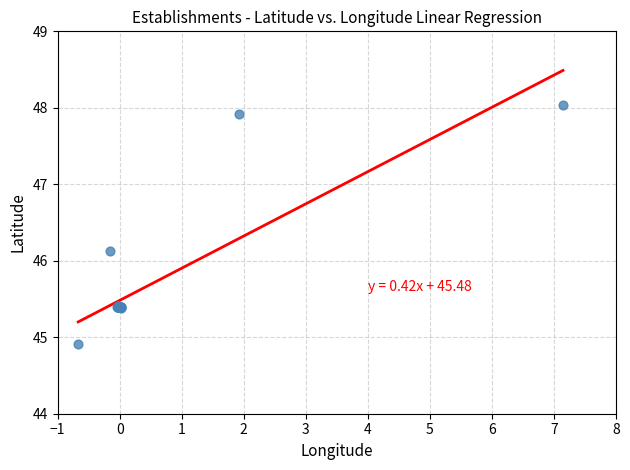

What Y value in the scatter plot is closest to 46?

46.1